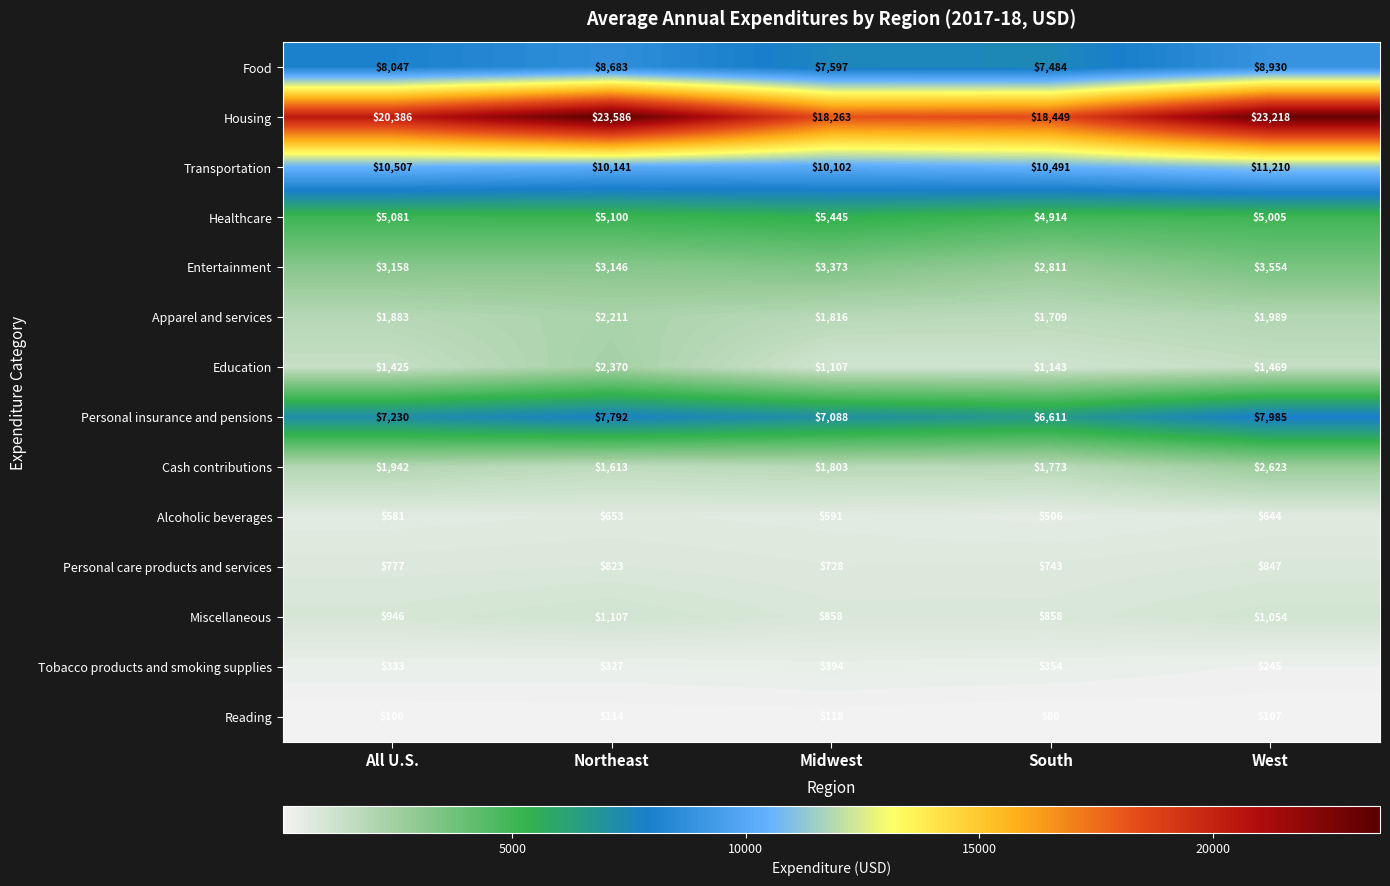

What is the smallest value displayed?

80